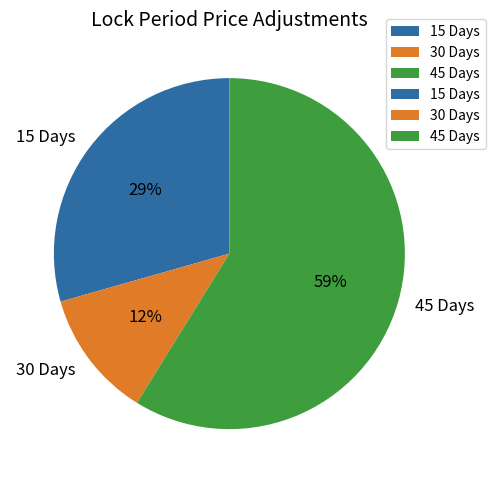

Count the number of slices in the pie.

3